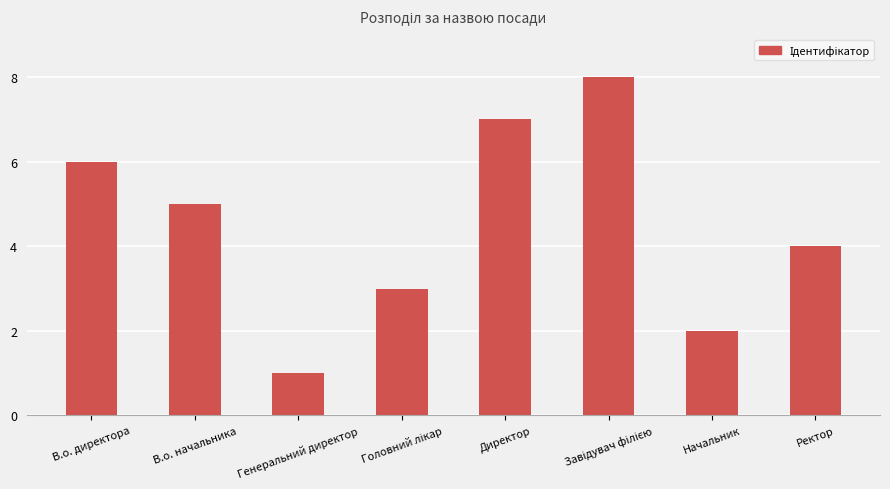

What is the difference between the second highest and second lowest values?

5